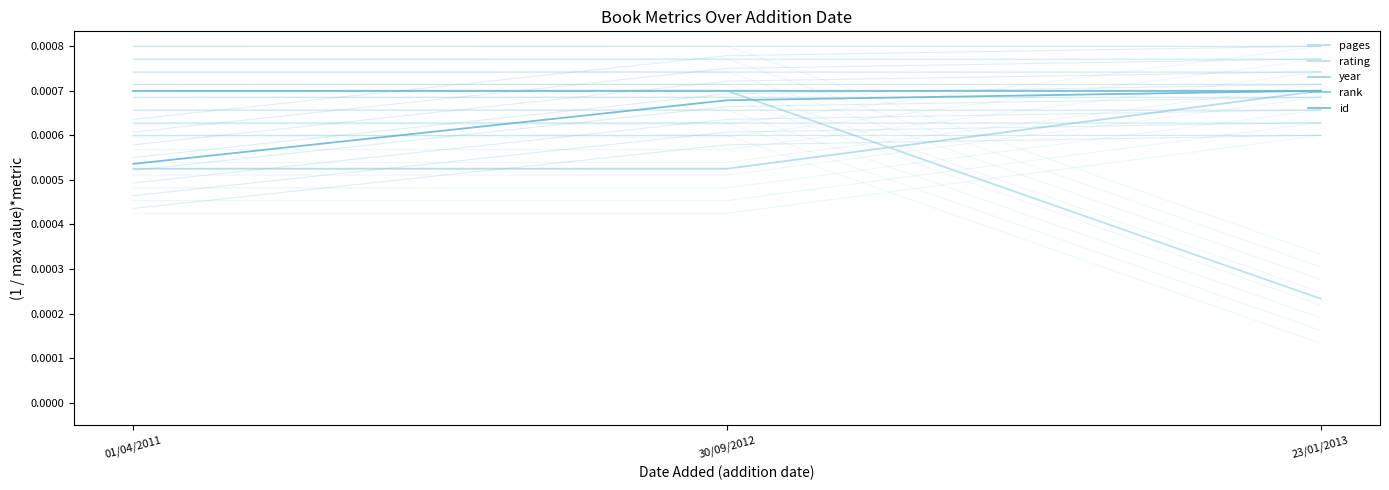

Does the chart display data point markers on the line(s)?

No